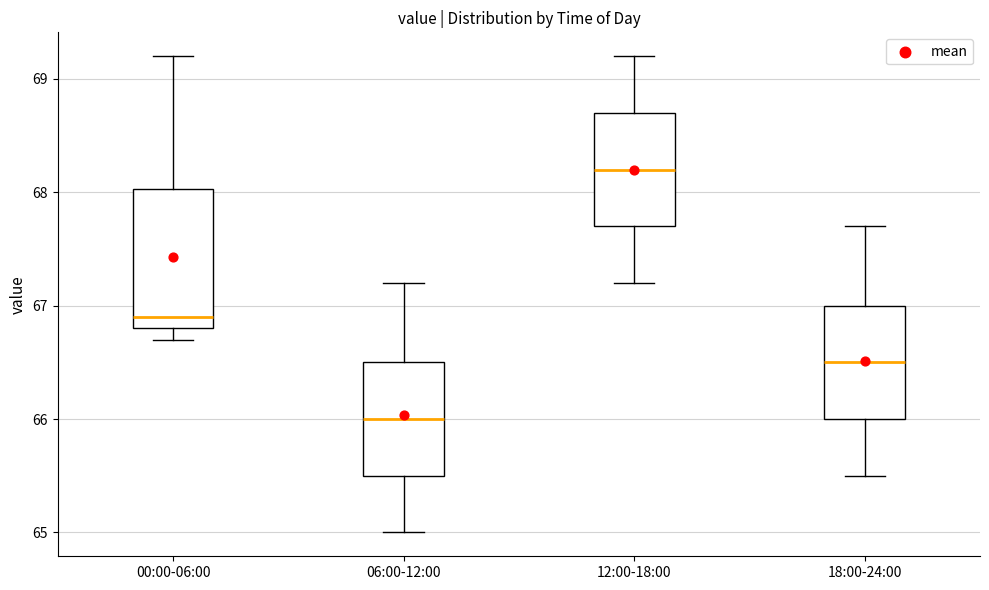

Which box's median line is the highest?

12:00-18:00